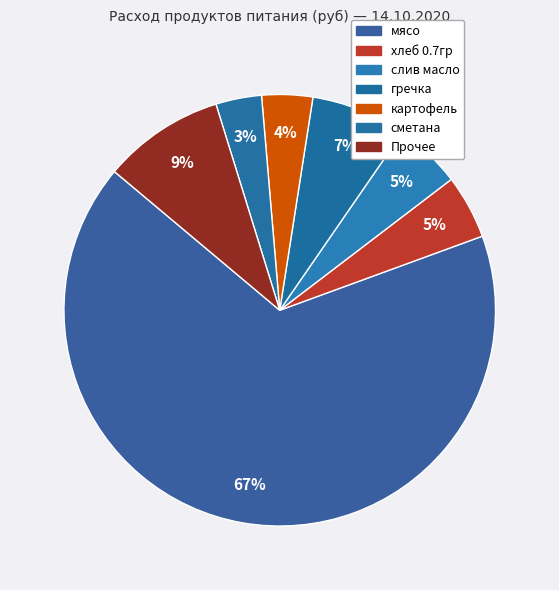

Which category has the biggest portion of the pie?

мясо